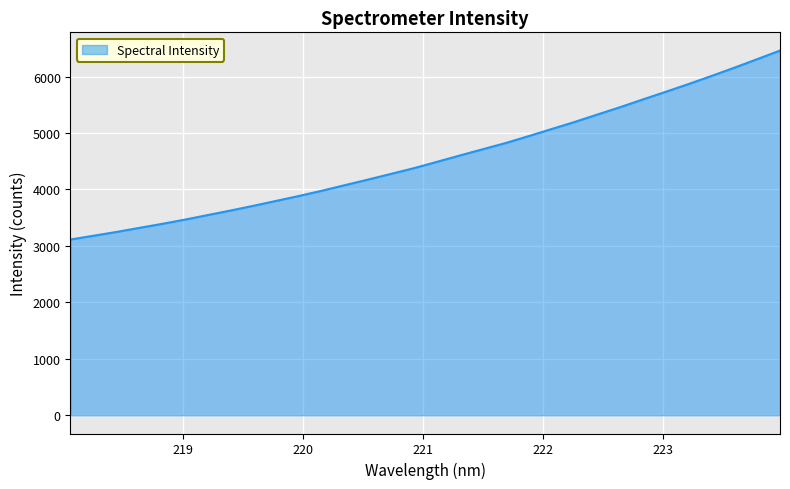

Reading left to right, transcribe all the data shown in this chart.

3113.5	3179.6	3246.8	3319.3	3390.6	3466.3	3547.2	3628.0	3711.7	3799.5	3887.2	3980.2	4078.3	4175.9	4276.6	4377.8	4489.2	4601.8	4712.1	4821.8	4943.8	5068.8	5193.3	5325.5	5456.4	5594.2	5729.5	5867.3	6010.0	6156.4	6307.5	6460.2